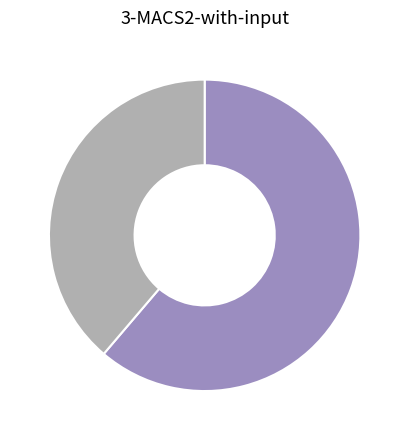

Does any single category account for the majority?

Yes